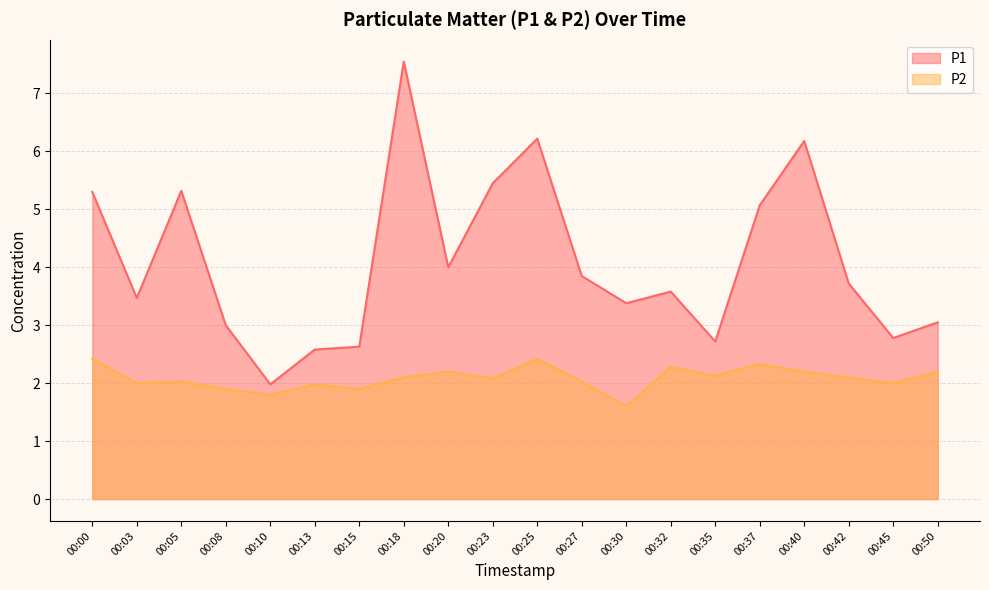

What is the difference between the second highest and second lowest values in the P1 series?

3.6